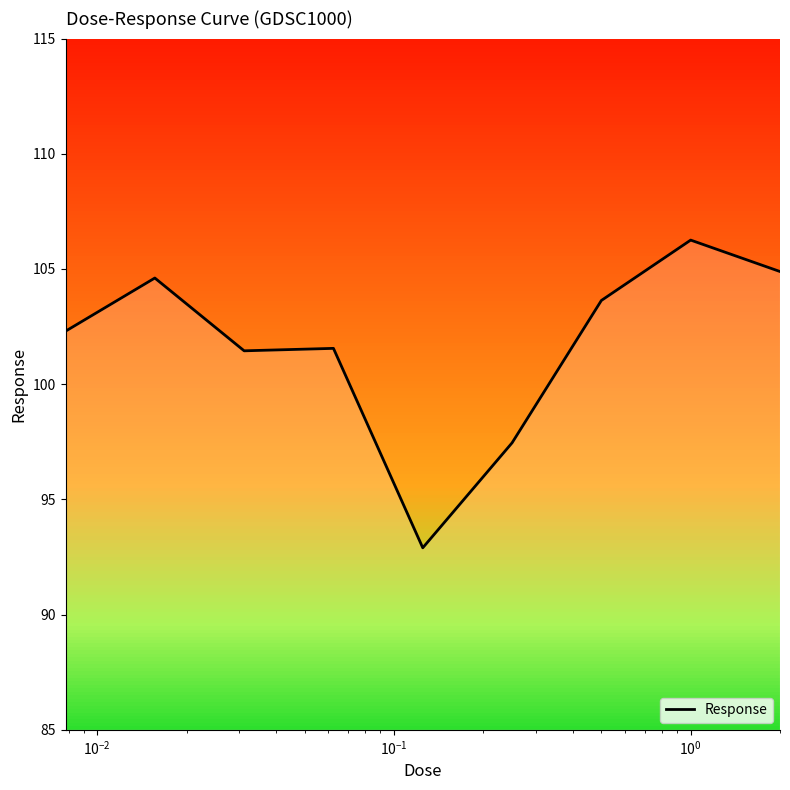

What is the change in value from $\mathdefault{10^{-2}}$ to 7?

+4.8